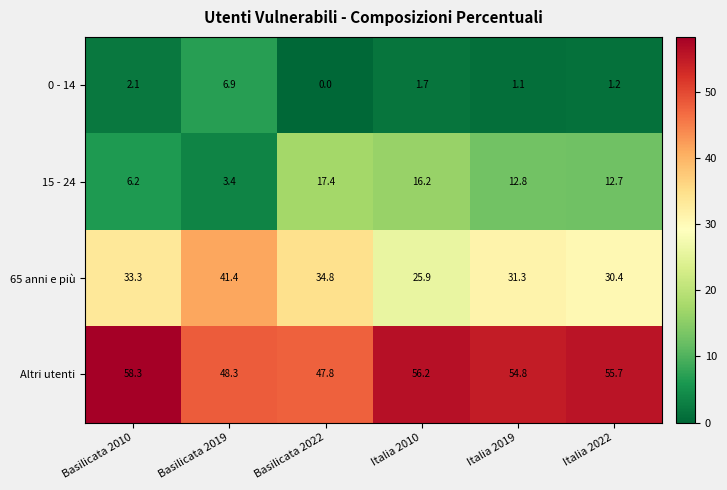

What is the difference between the highest and lowest values at Italia 2010?

54.5